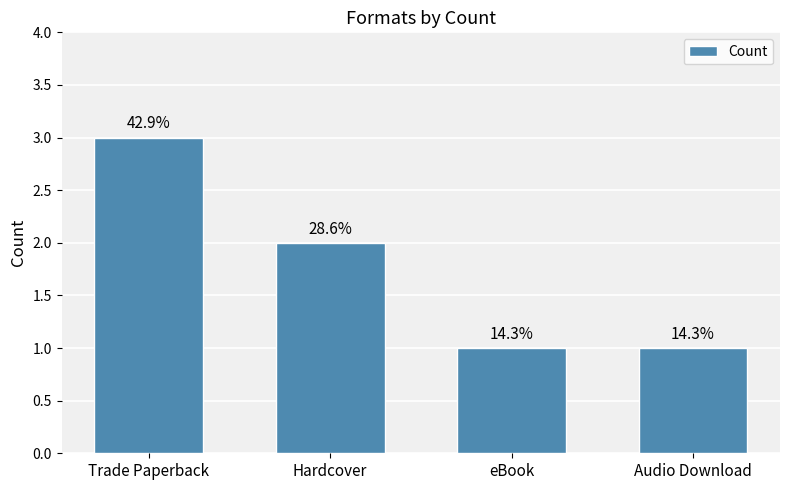

How many bars are there in total?

4